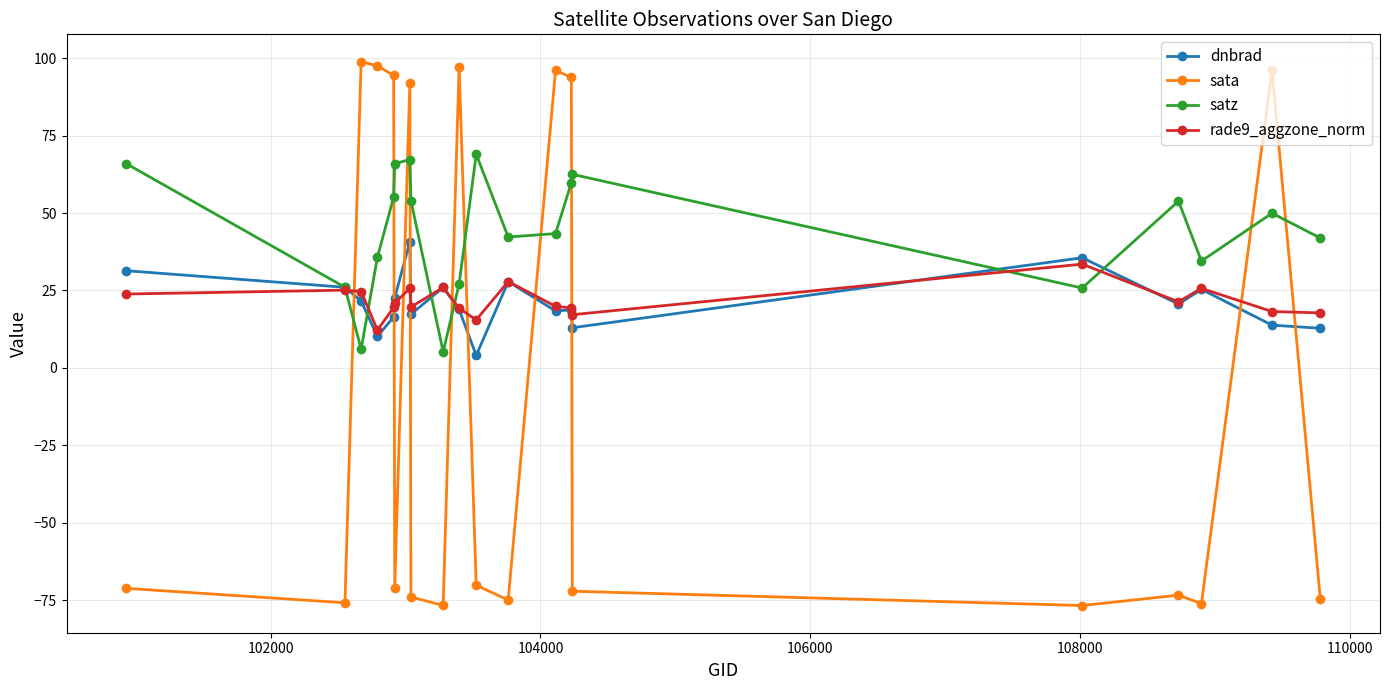

How many data points does each series have?

20